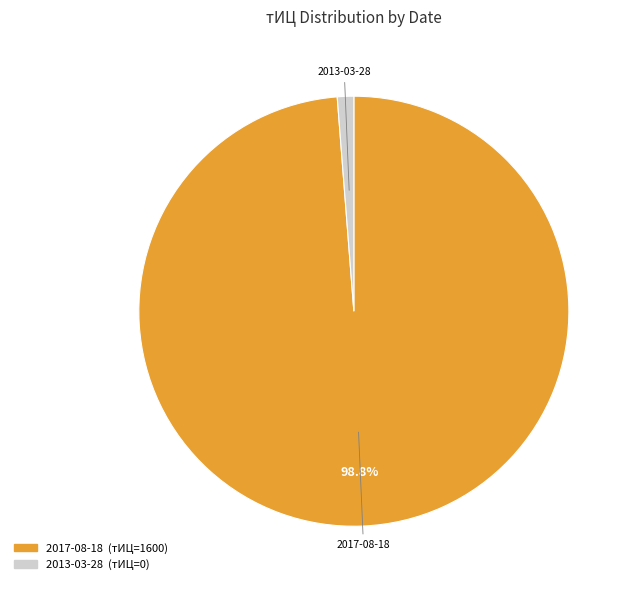

What is the largest slice in the pie chart?

2017-08-18